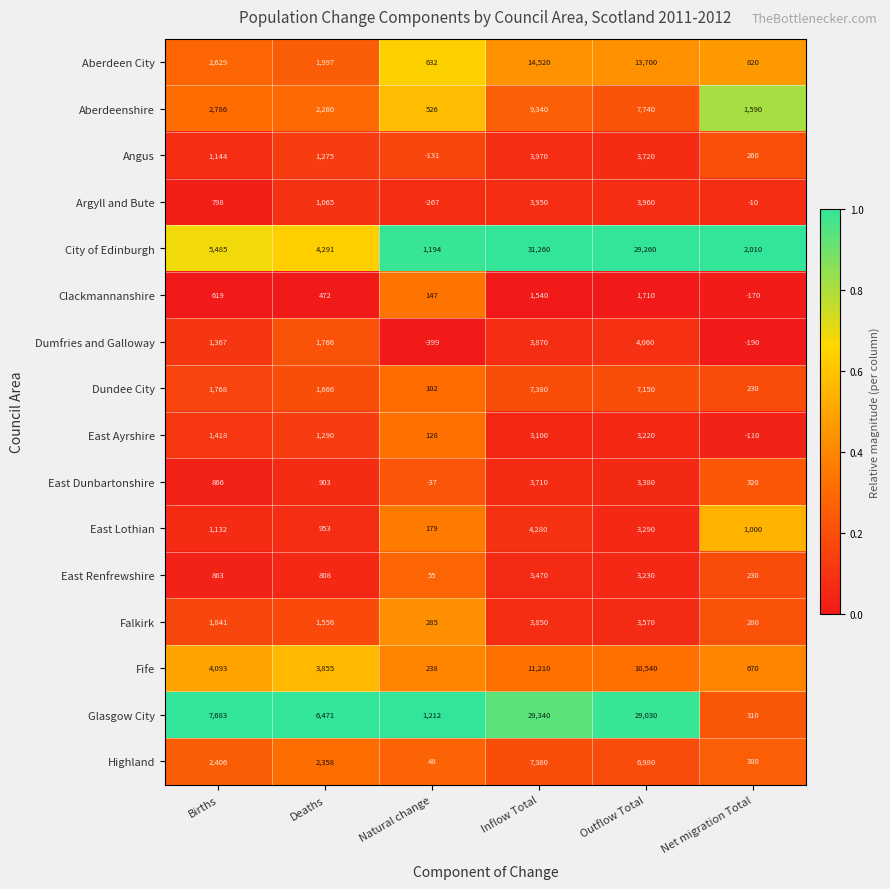

List the series in order of their peak value, lowest first.

Clackmannanshire, East Ayrshire, East Renfrewshire, East Dunbartonshire, Falkirk, Argyll and Bute, Angus, Dumfries and Galloway, East Lothian, Highland, Dundee City, Aberdeenshire, Fife, Aberdeen City, Glasgow City, City of Edinburgh